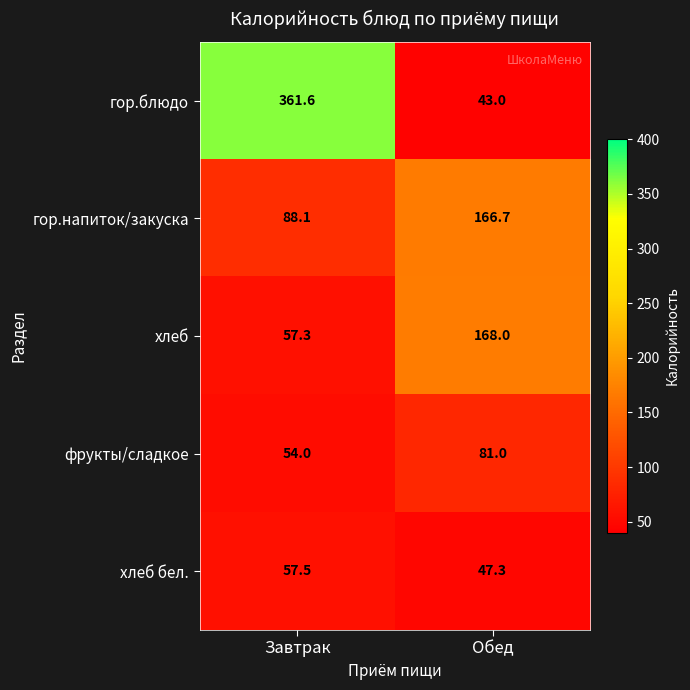

Between Завтрак and Обед, which series saw the biggest shift?

гор.блюдо